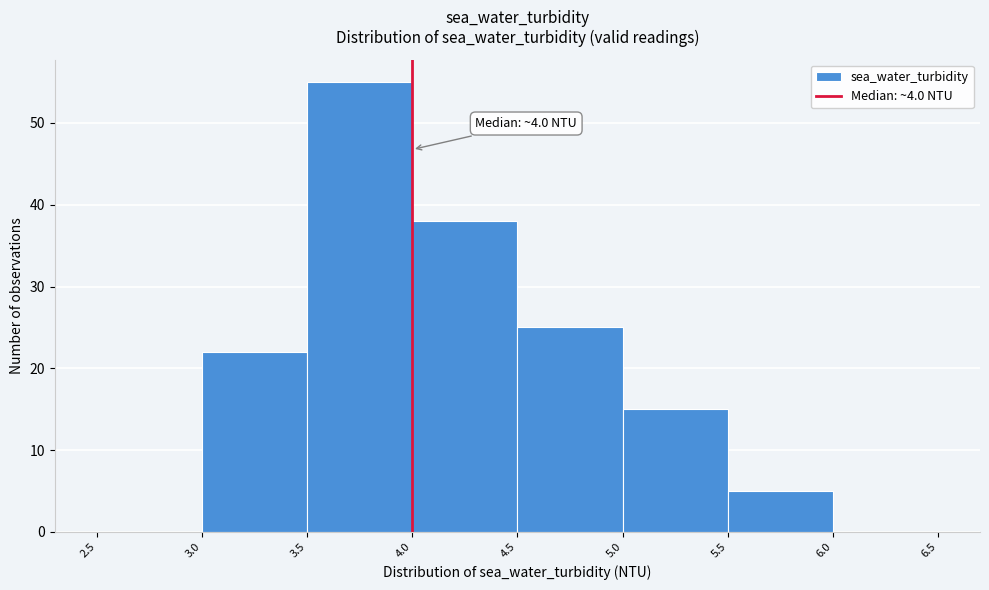

Over which range of the x-axis is the bar tallest?

3.5 to 4.0